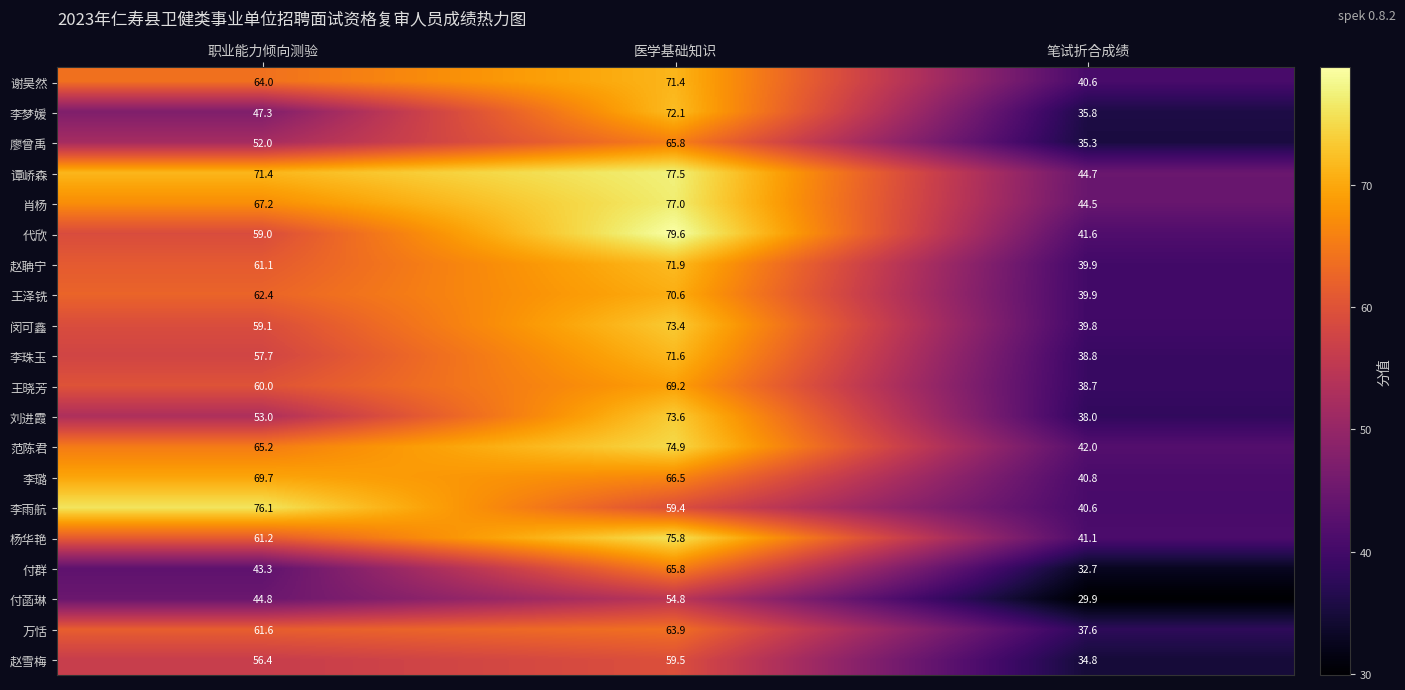

How many categories are shown in the chart?

3